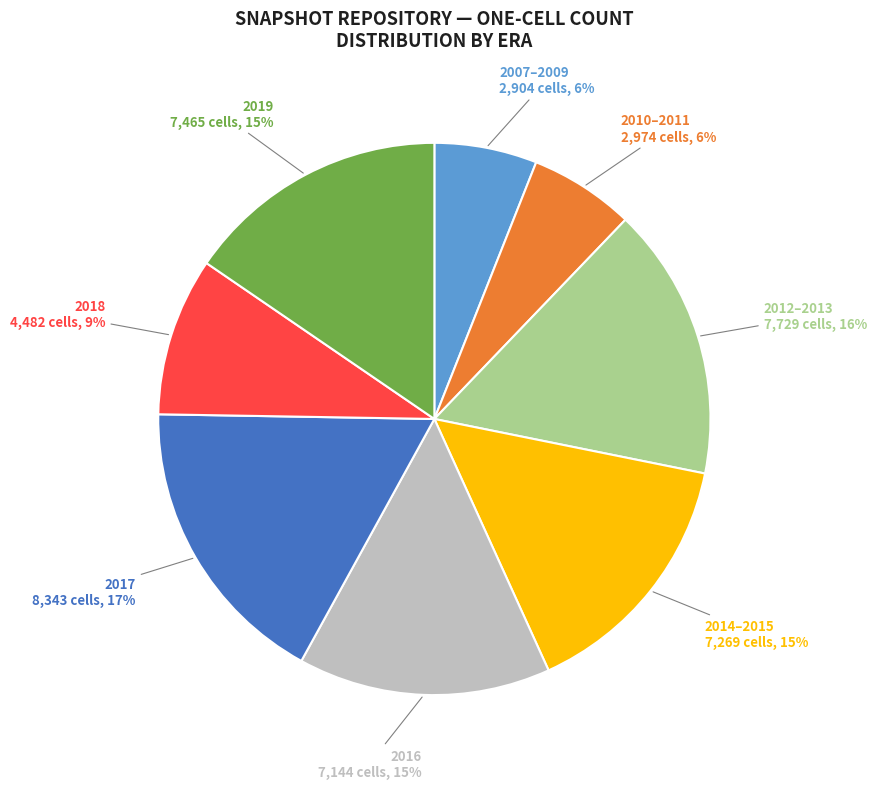

To the nearest percent, what is the average slice percentage?

12%